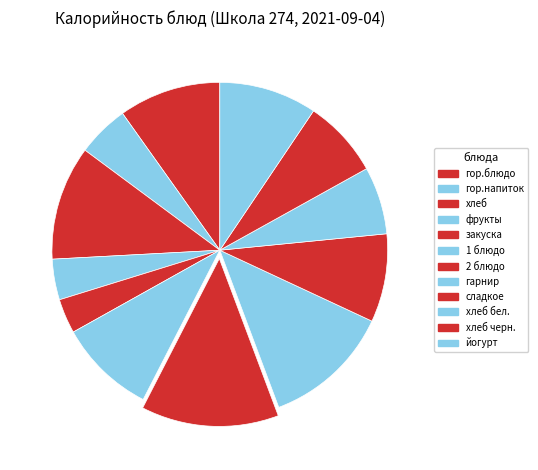

Combined, do хлеб and гор.напиток account for over 50%?

No